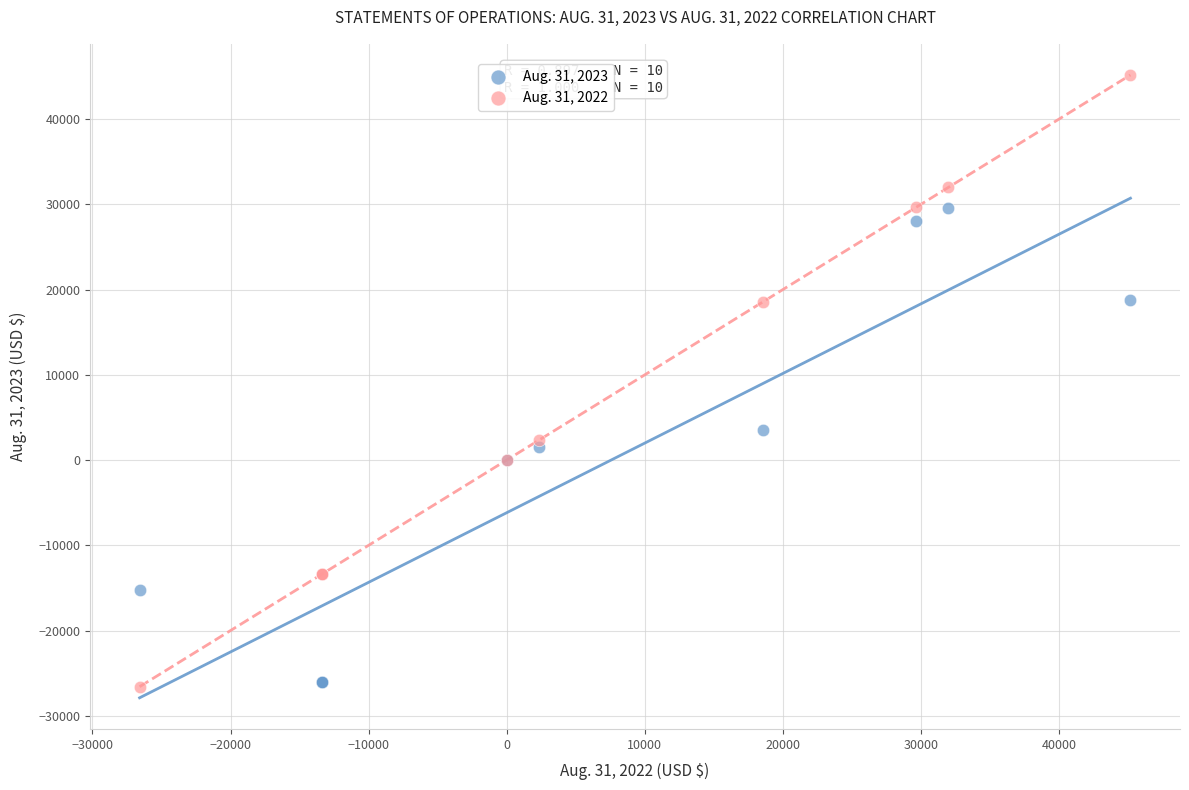

What is the X range (max minus min) for the scatter plot?

71758